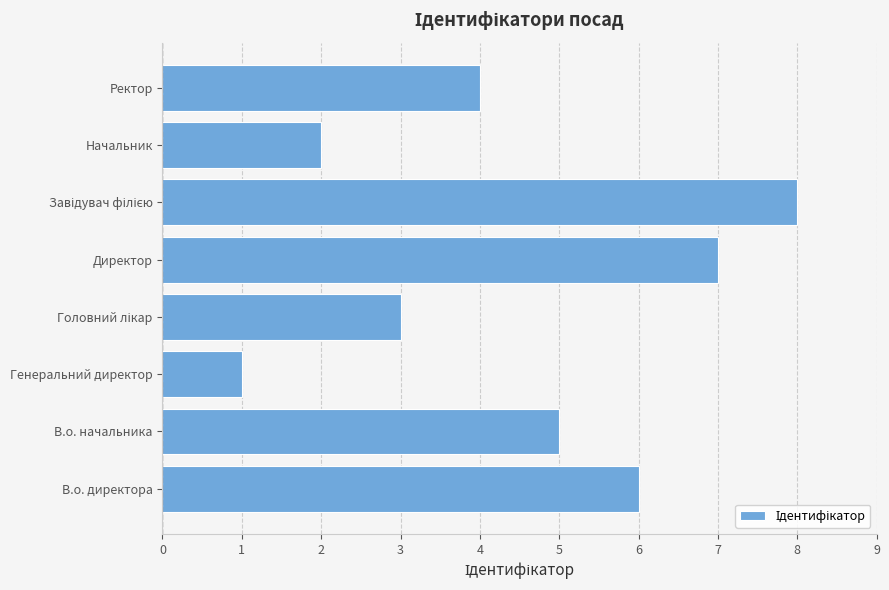

True or false: the data shows 4 at Ректор.

True